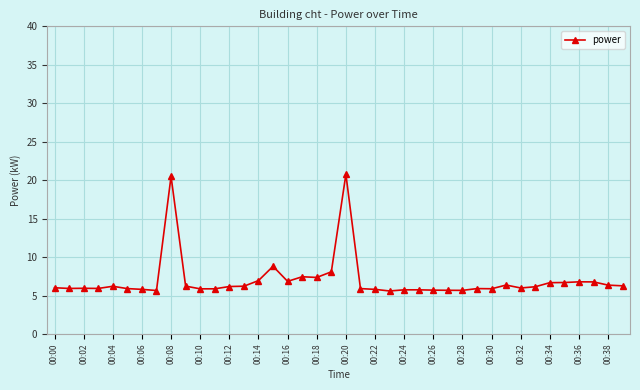

What is the value of the 9th point from the left?

20.5